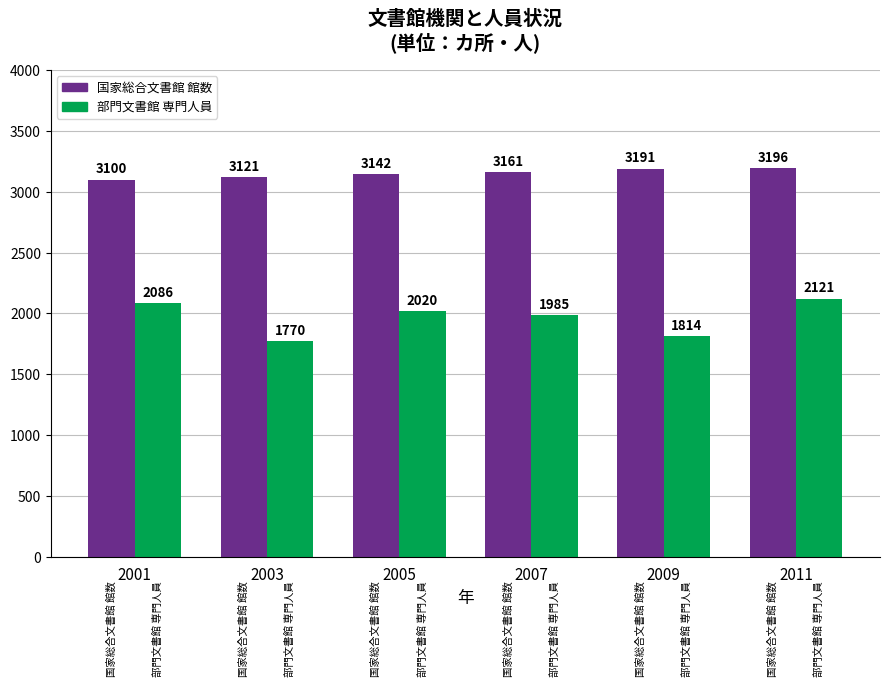

Which series has the largest range (max minus min)?

部門文書館 専門人員